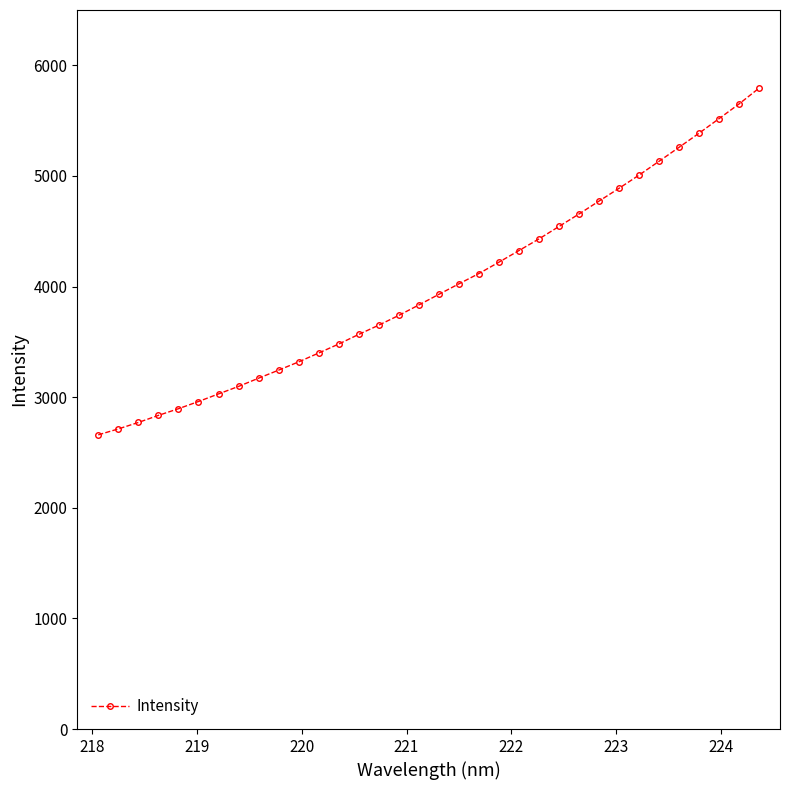

How many lines are shown in the chart?

1